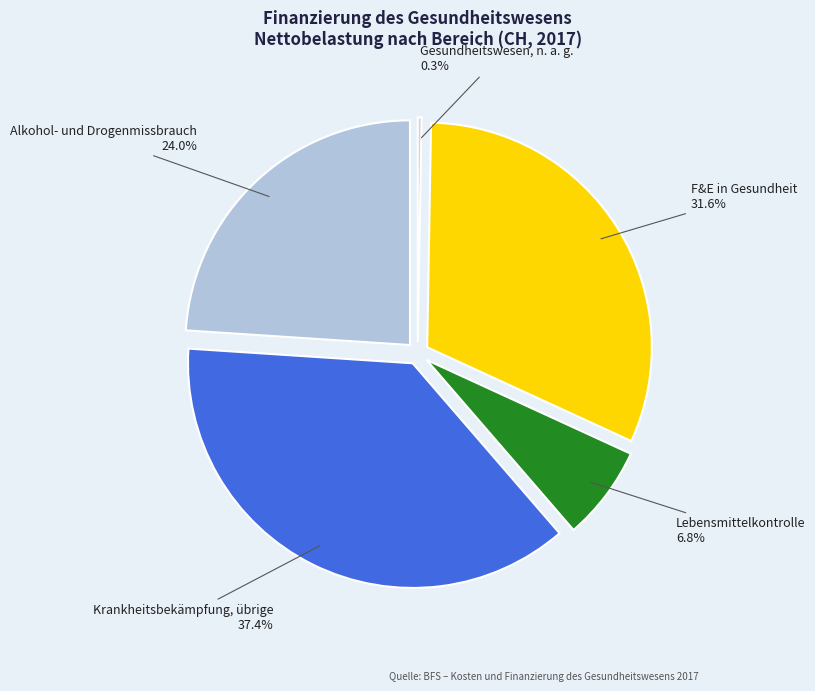

How many segments does this pie chart have?

5